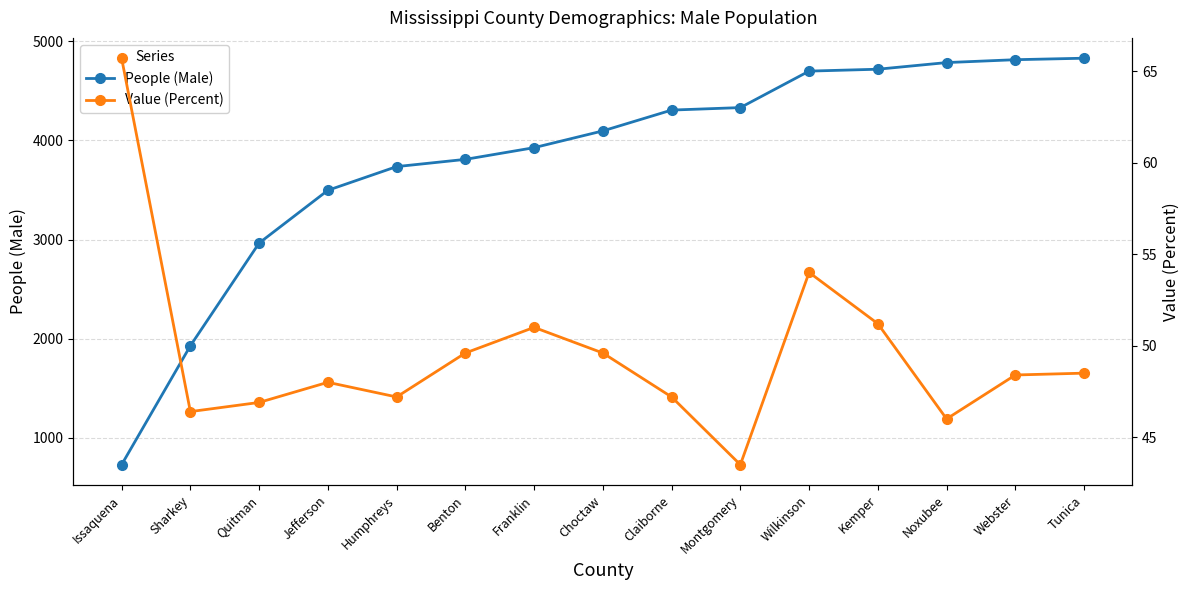

Where does the People (Male) series first go above 4096?

Claiborne